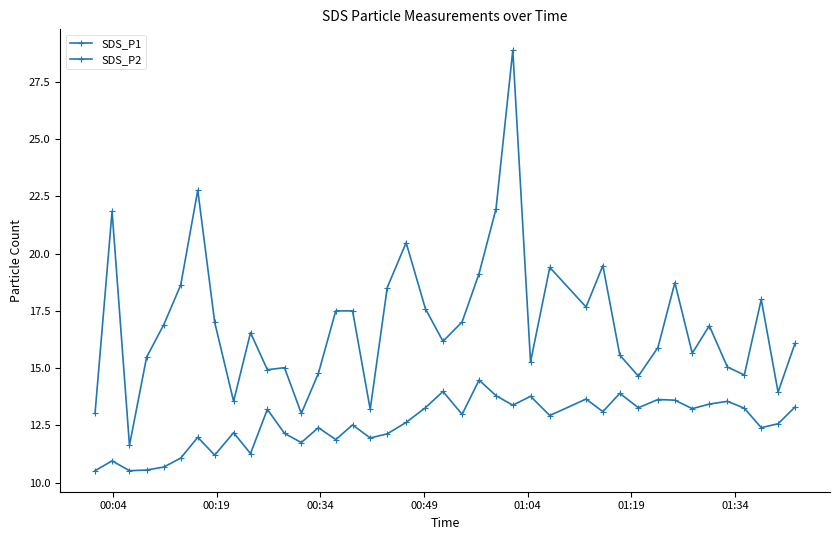

Which series has the largest range (max minus min)?

SDS_P1